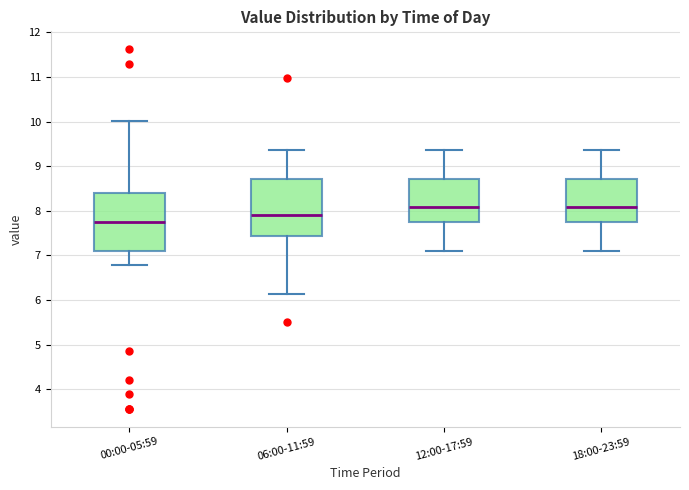

Reading left to right, transcribe this box plot: for each box, give where its median line is, the range the box spans, and where its two whiskers end, as read against the y-axis. The values are not printed on the chart, so give them approximately, as read against the axis.

00:00-05:59: median 7.8, box 7.1 to 8.4, whiskers 6.8 to 10.0
06:00-11:59: median 7.9, box 7.4 to 8.7, whiskers 6.1 to 9.4
12:00-17:59: median 8.1, box 7.8 to 8.7, whiskers 7.1 to 9.4
18:00-23:59: median 8.1, box 7.8 to 8.7, whiskers 7.1 to 9.4